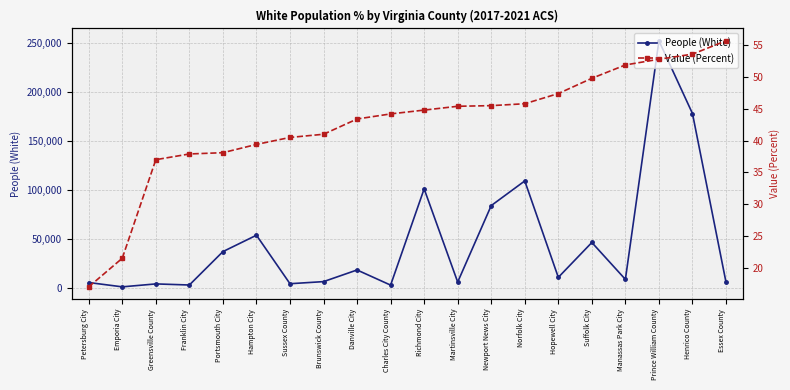

True or false: People (White) and Value (Percent) intersect in this chart.

False